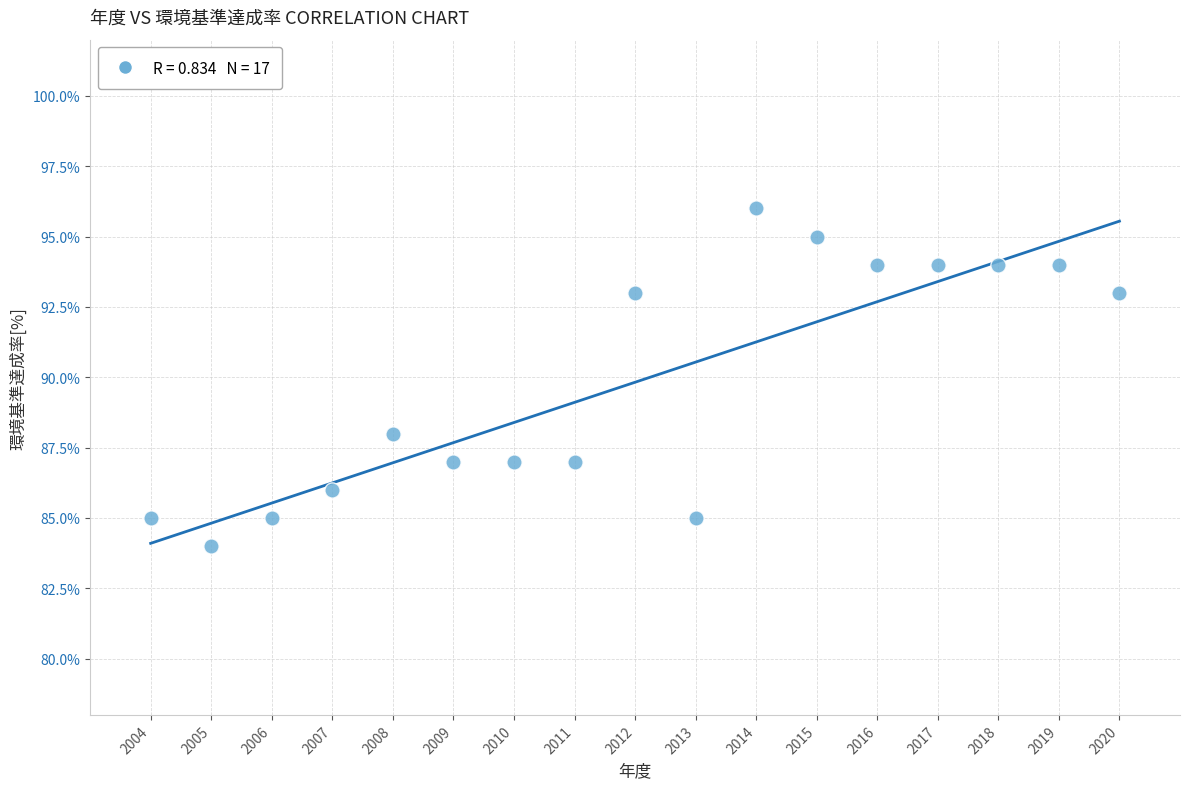

What is the range of X values (max minus min)?

16